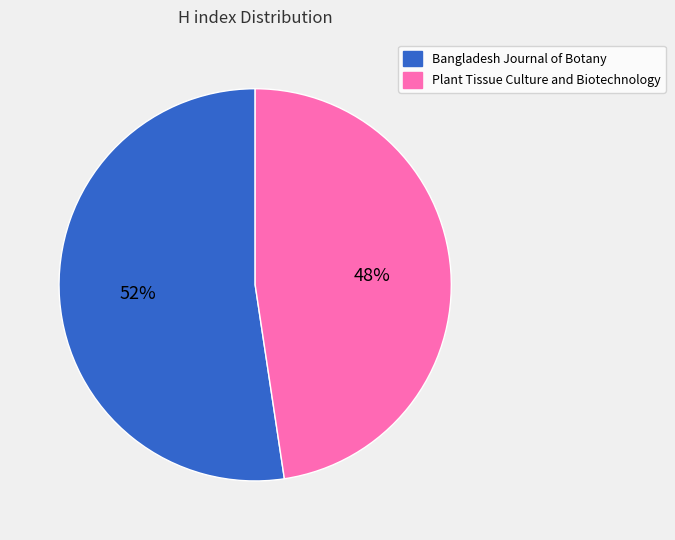

To the nearest percent, what is the average slice percentage?

50%